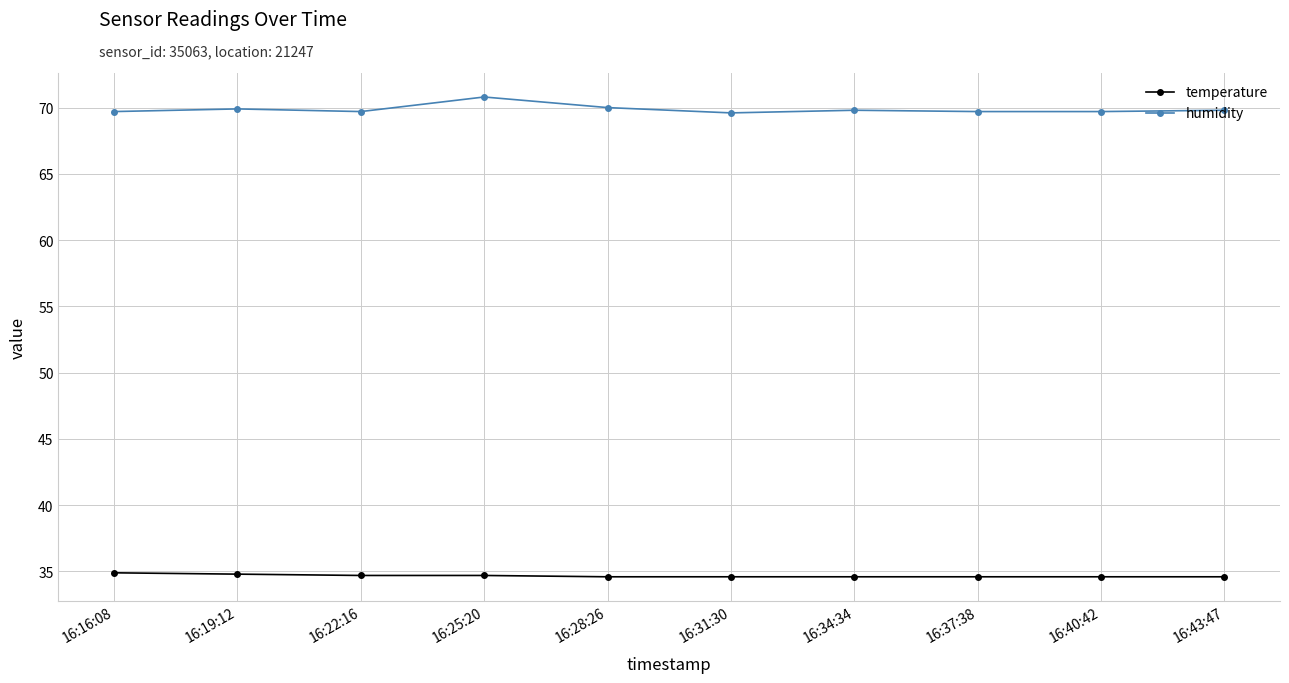

What is the difference between the maximum and second lowest values in the humidity series?

1.1